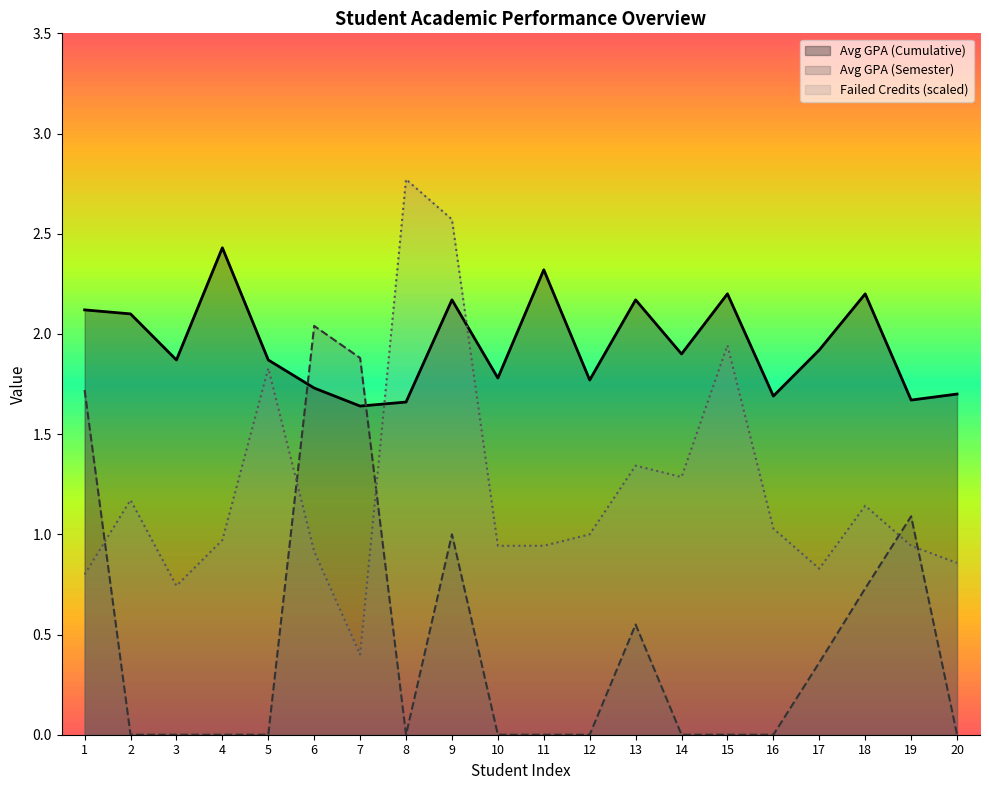

After their last crossing, which series has the higher values: Failed Credits or Avg GPA (Semester)?

Failed Credits